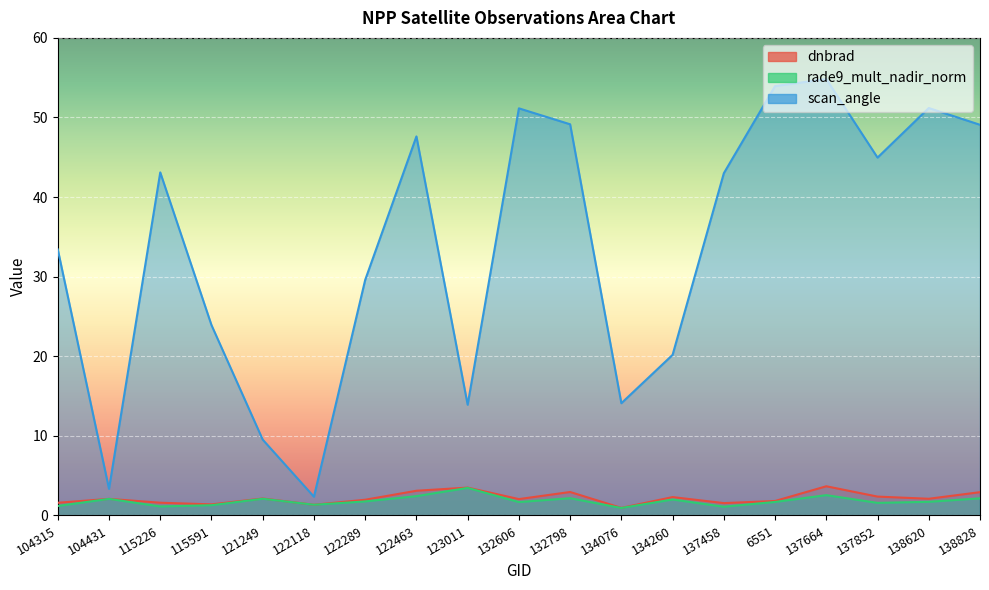

What is the difference between the maximum and minimum values in the scan_angle series?

52.5